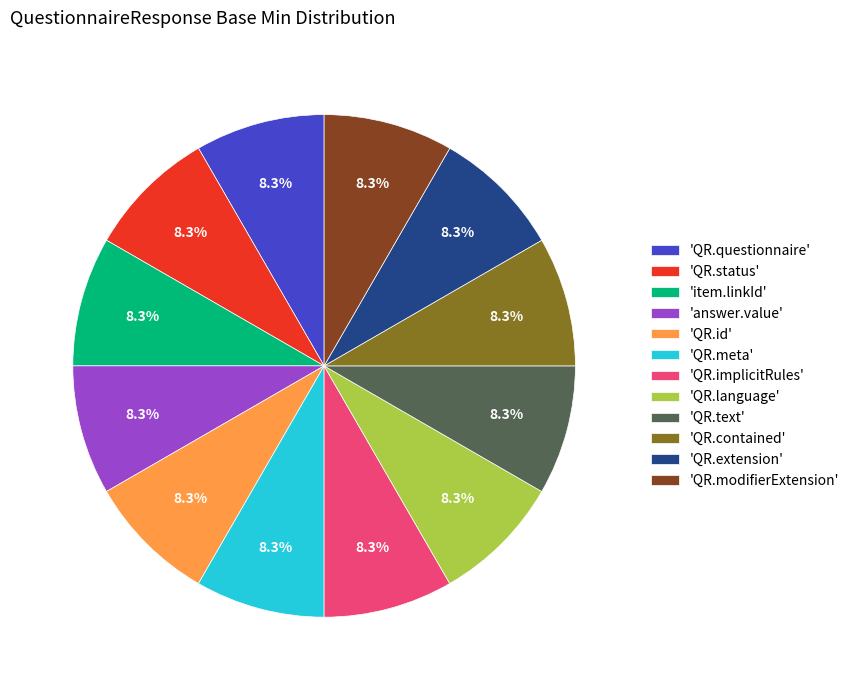

Does any single category account for the majority?

No